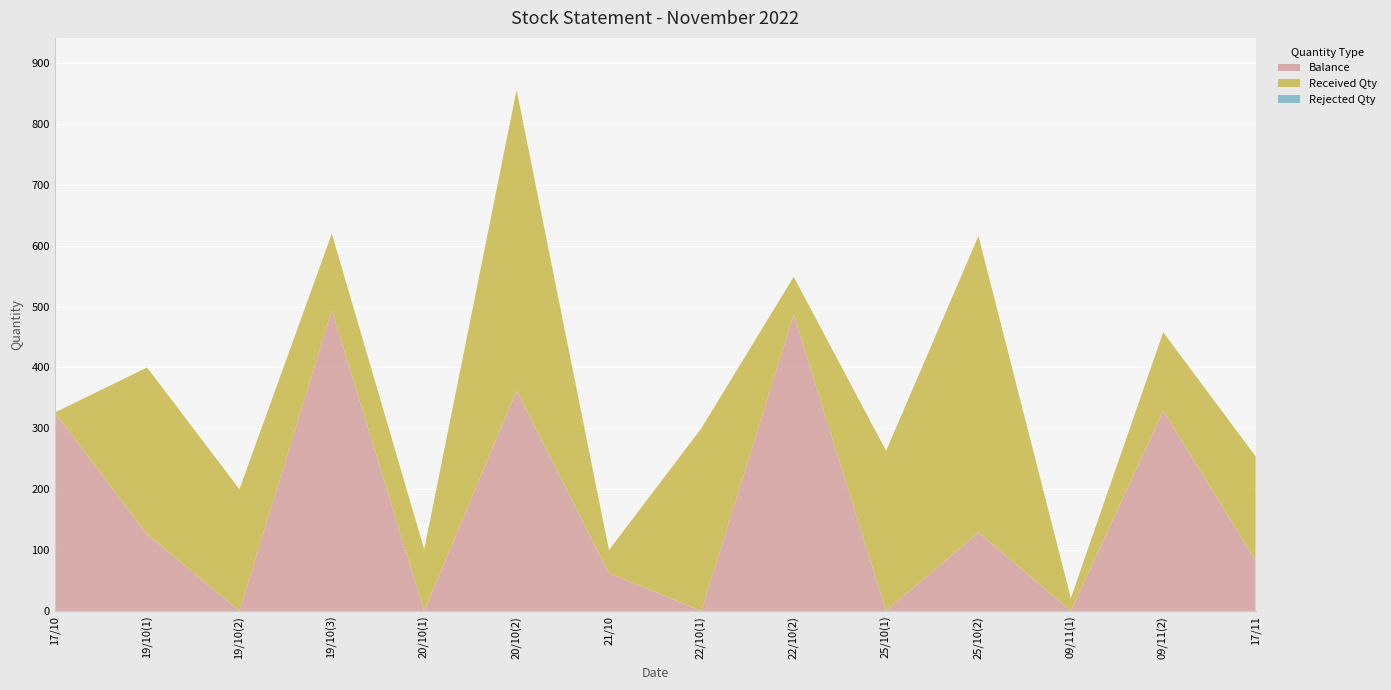

Reading right to left, extract all data points from this chart.

Balance: 17/11=83	09/11(2)=329	09/11(1)=0	25/10(2)=129	25/10(1)=0	22/10(2)=487	22/10(1)=0	21/10=62	20/10(2)=362	20/10(1)=0	19/10(3)=494	19/10(2)=0	19/10(1)=126	17/10=326
Received Qty: 17/11=171	09/11(2)=129	09/11(1)=21	25/10(2)=487	25/10(1)=263	22/10(2)=62	22/10(1)=300	21/10=38	20/10(2)=494	20/10(1)=101	19/10(3)=126	19/10(2)=200	19/10(1)=274	17/10=0
Rejected Qty: 17/11=0	09/11(2)=0	09/11(1)=0	25/10(2)=0	25/10(1)=0	22/10(2)=0	22/10(1)=0	21/10=0	20/10(2)=0	20/10(1)=0	19/10(3)=0	19/10(2)=0	19/10(1)=0	17/10=0